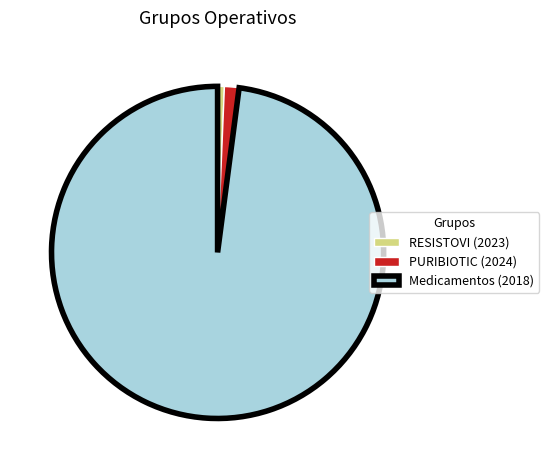

Between Medicamentos (2018) and PURIBIOTIC (2024), which is larger?

Medicamentos (2018)